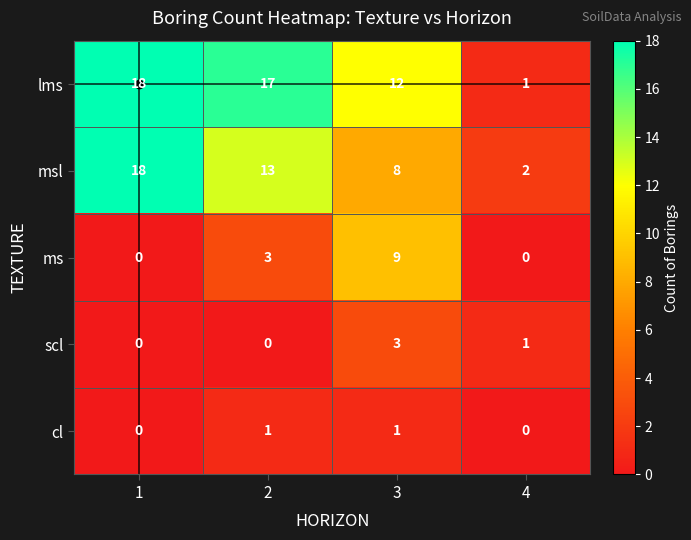

What is the total value across all series at 2?

34